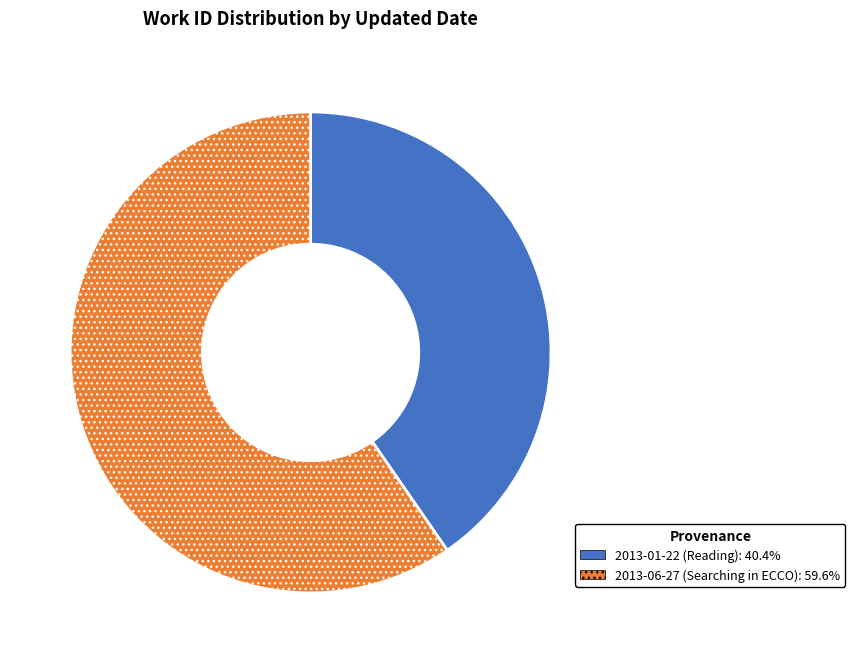

Does 2013-06-27 (Searching in ECCO): 59.6% account for over 50% of the chart?

Yes